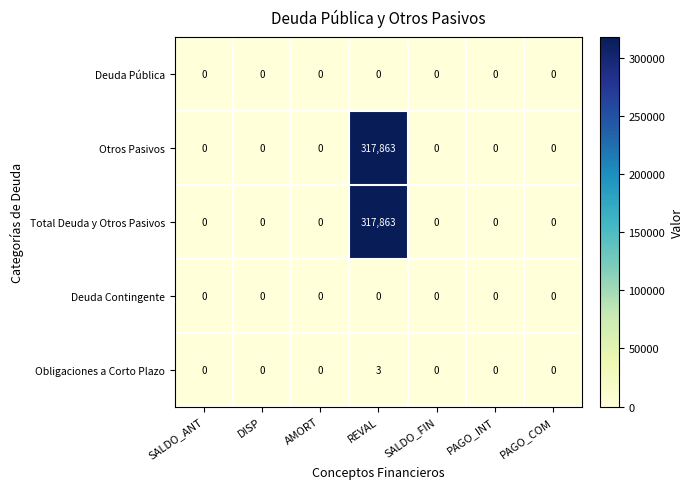

What is the spread (max minus min) of values at REVAL?

317863